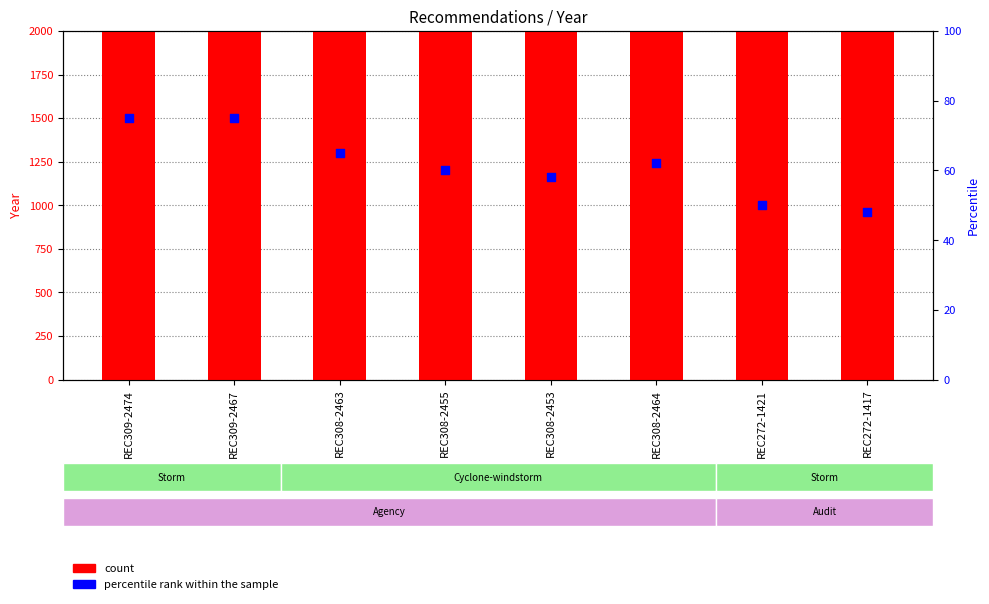

What are all the series names shown in the legend?

count, percentile rank within the sample